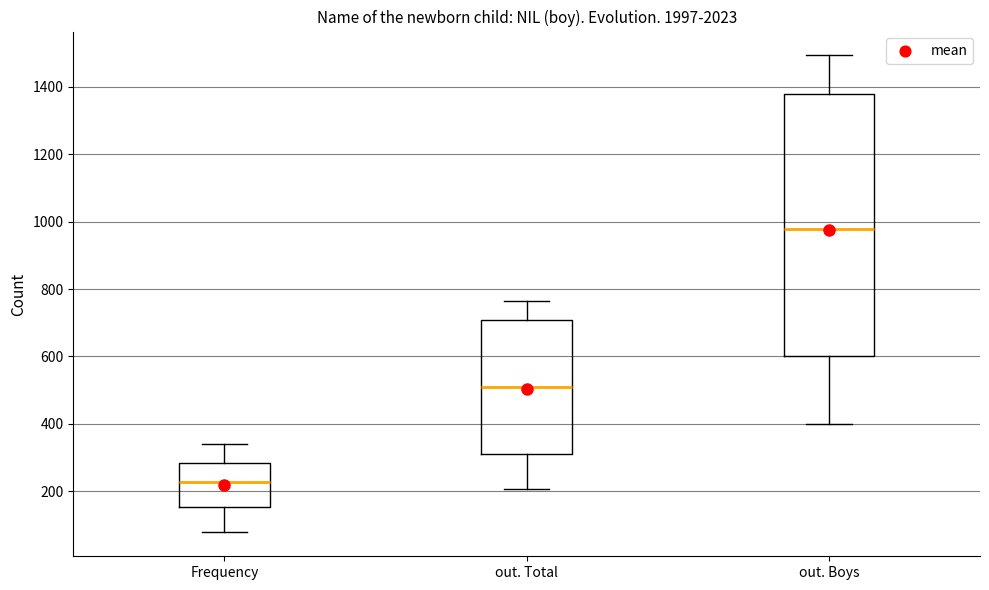

Reading left to right, transcribe this box plot: for each box, give where its median line is, the range the box spans, and where its two whiskers end, as read against the y-axis. The values are not printed on the chart, so give them approximately, as read against the axis.

Frequency: median 220, box 160 to 280, whiskers 80 to 340
out. Total: median 500, box 320 to 700, whiskers 200 to 760
out. Boys: median 980, box 600 to 1380, whiskers 400 to 1500